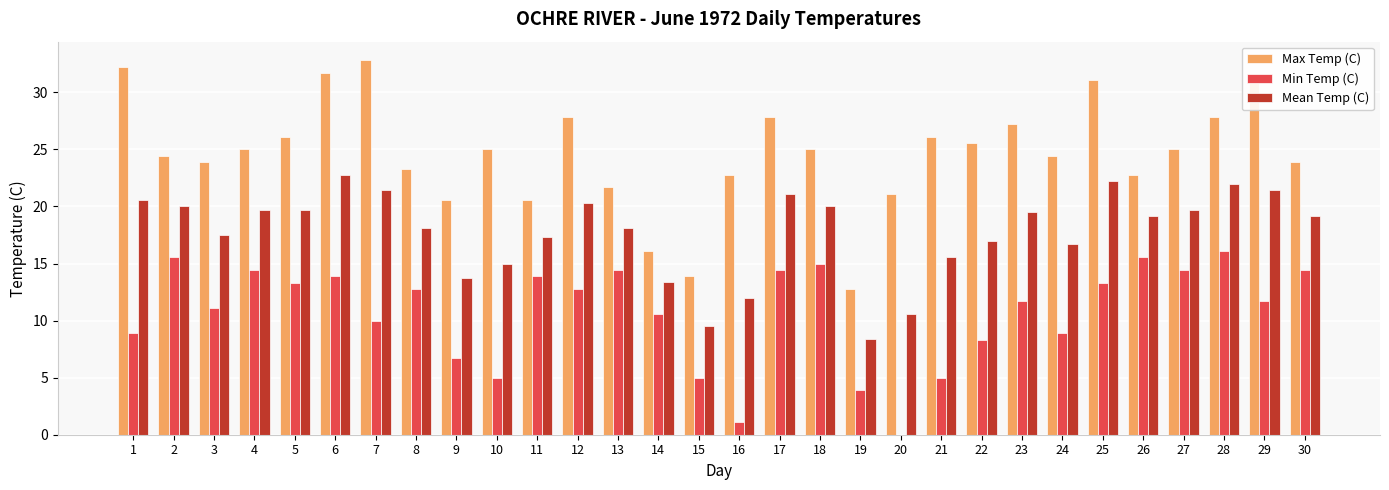

Where is Mean Temp (C) nearest to the value 15?

10